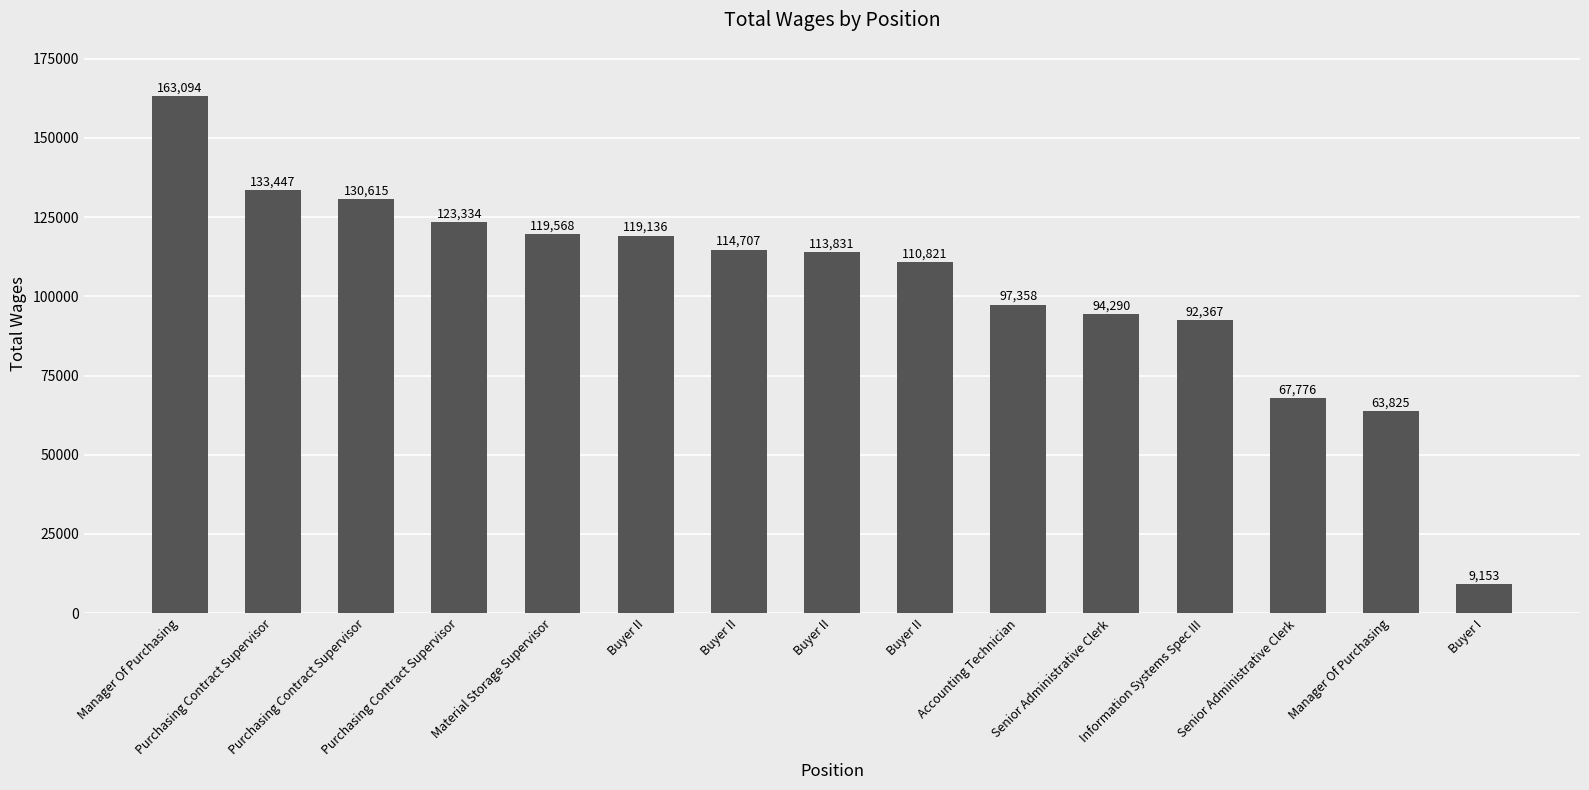

What is the average value?

103555